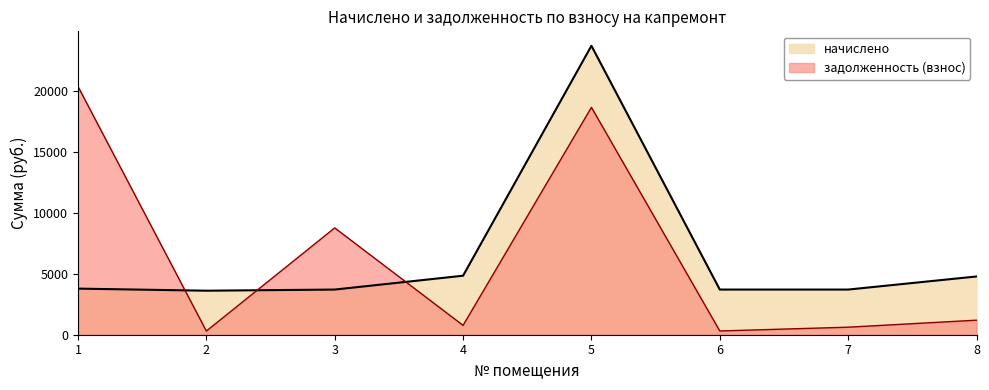

True or false: задолженность (взнос) has a value of 301.6 at 2.

True